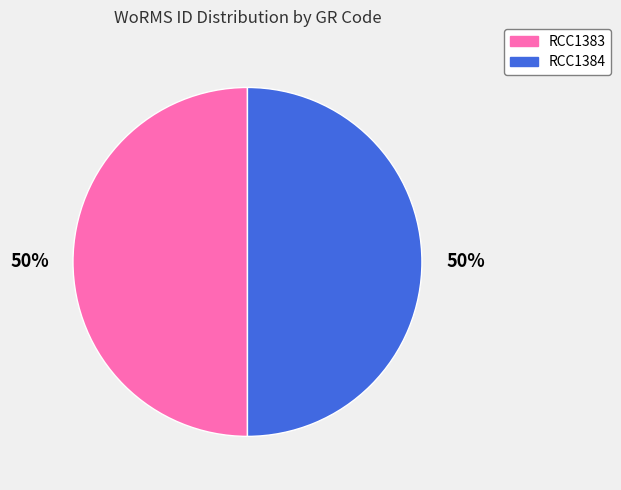

How many slices are in this pie chart?

2